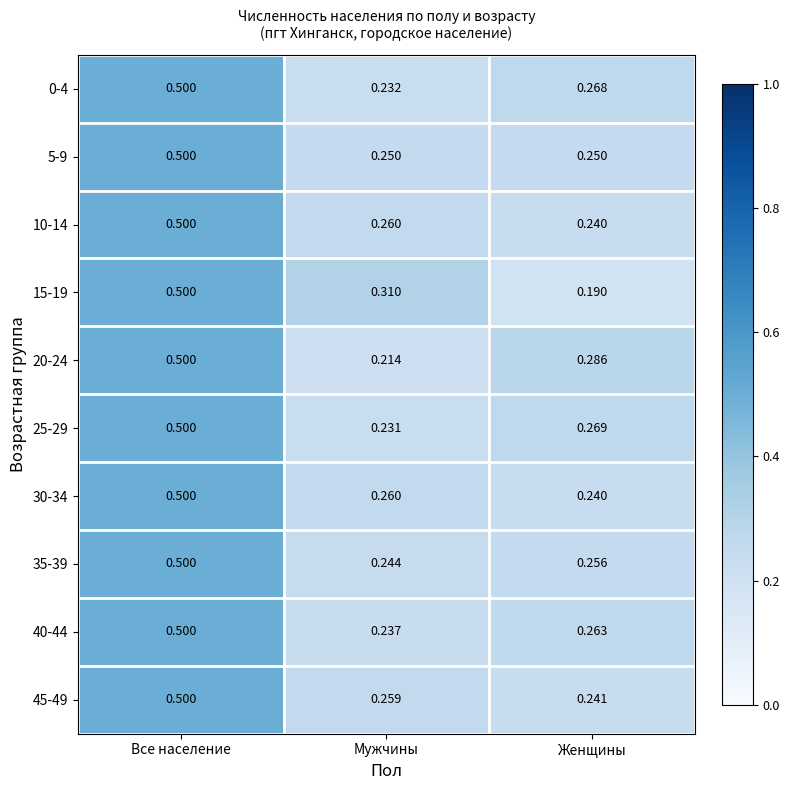

At which category does the chart reach its minimum across all series?

Женщины